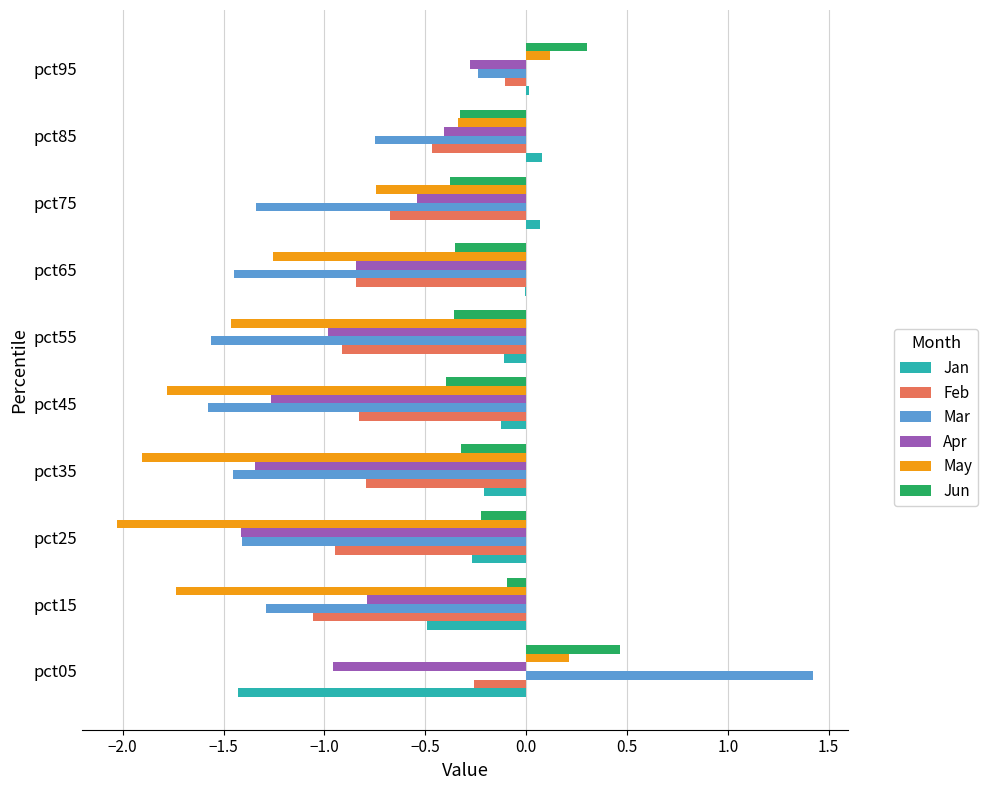

Which category has the highest value across all series?

pct05